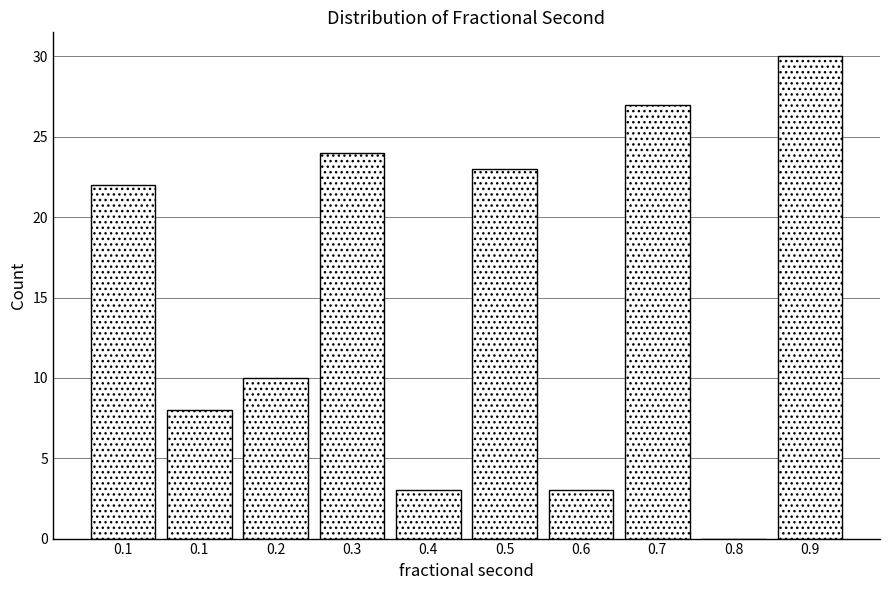

How many positive values are there?

9